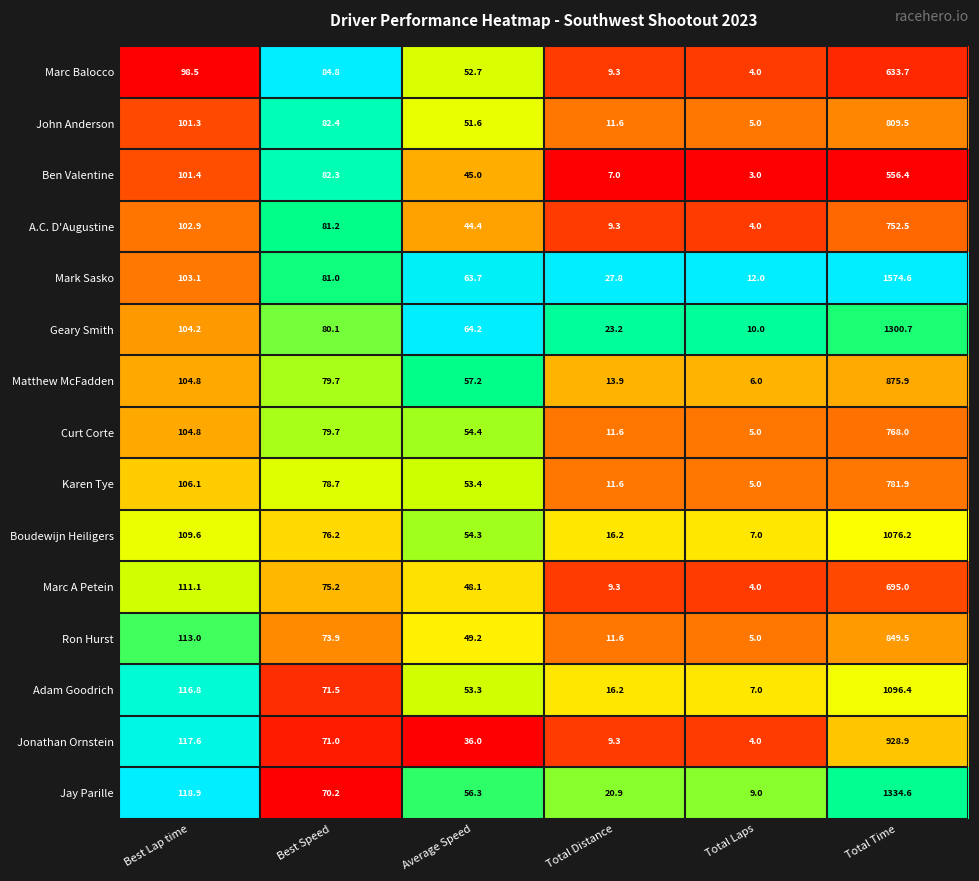

The Marc Balocco series shows 9.3 at Total Distance. True or false?

True